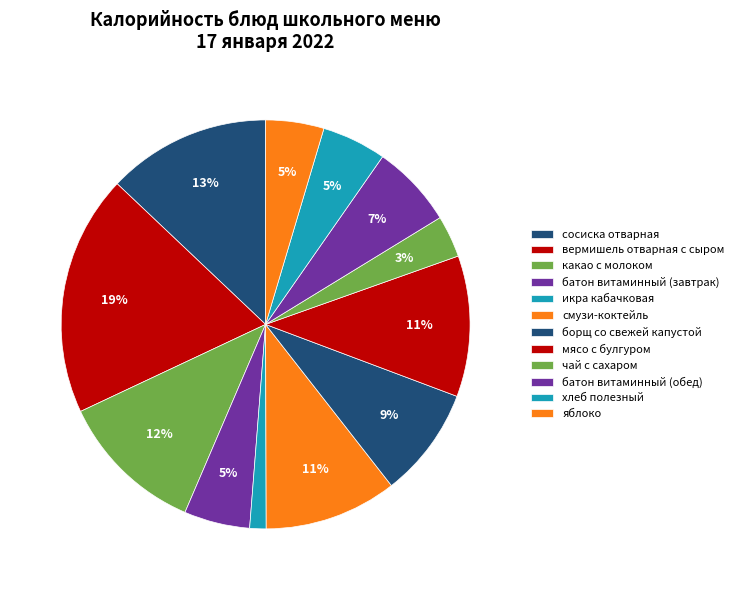

What is the largest slice in the pie chart?

вермишель отварная с сыром